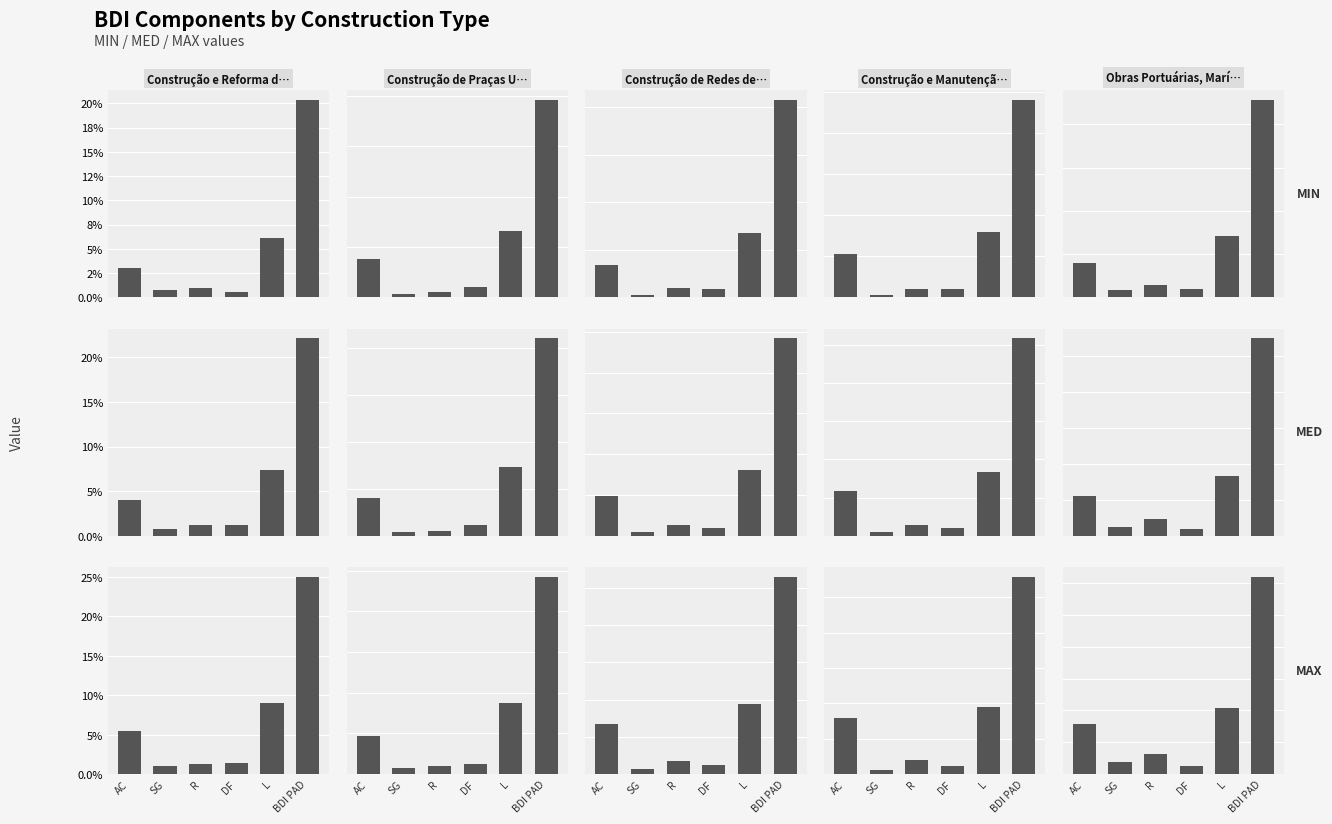

The MAX series shows 0.0 at SG. True or false?

False